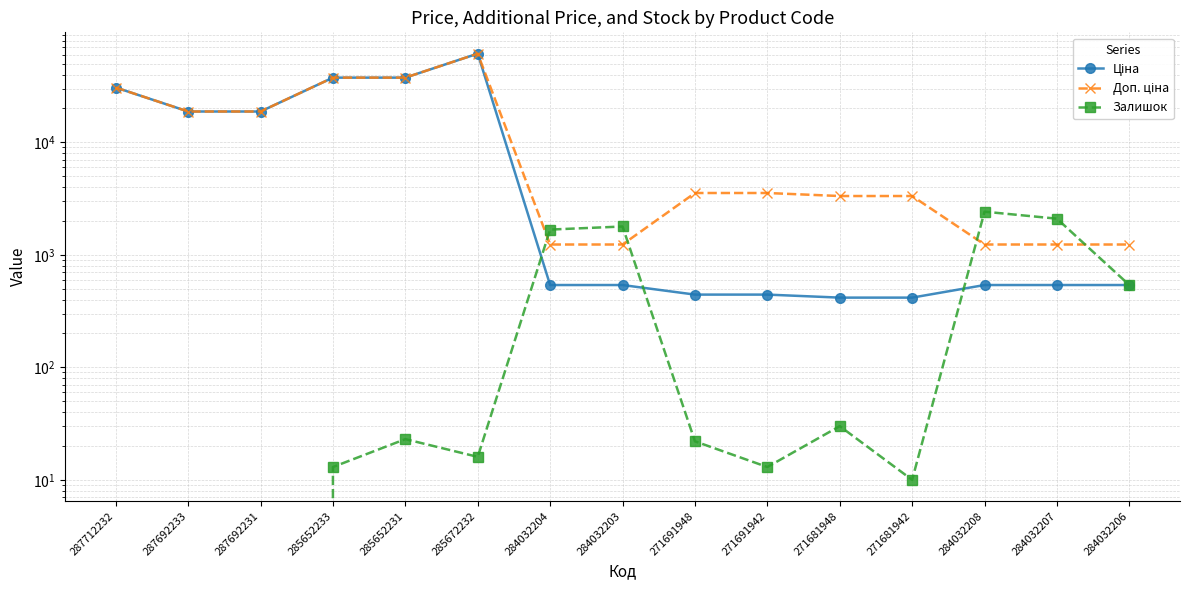

At which label is Залишок closest to 1209?

284032204